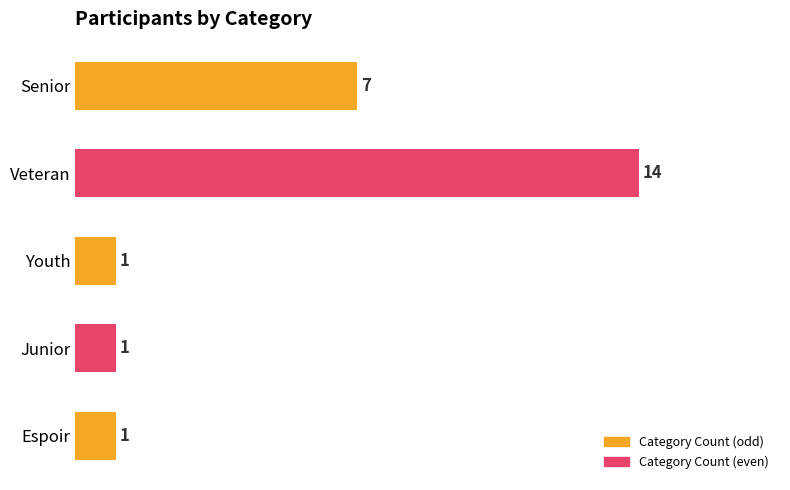

Between Junior and Senior, which is larger?

Senior